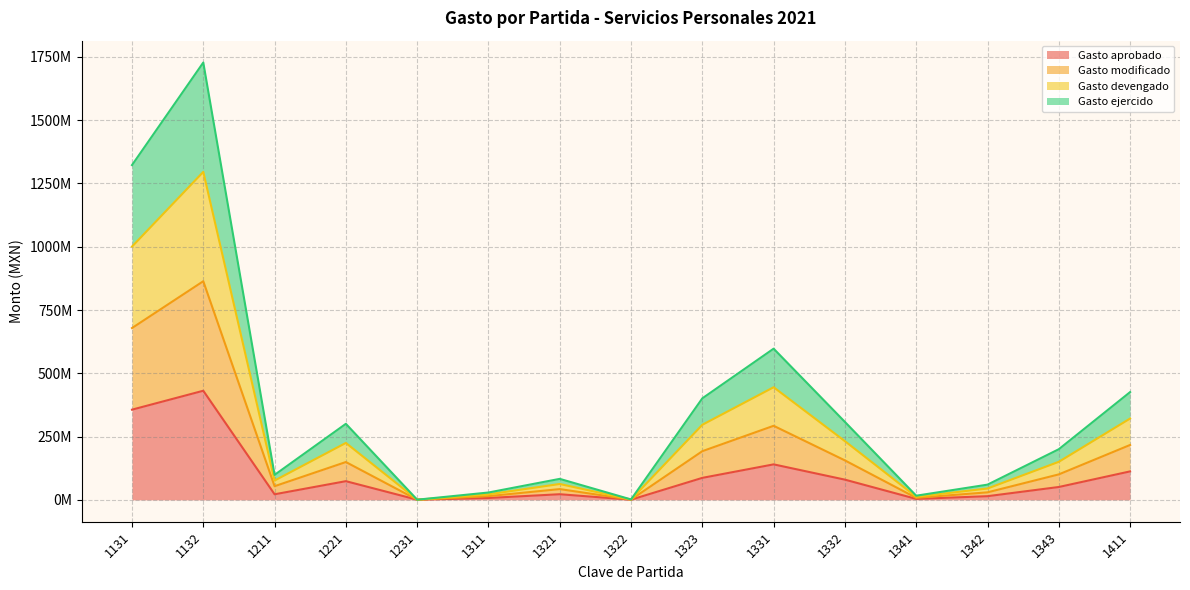

True or false: Gasto ejercido and Gasto modificado cross at least once.

False